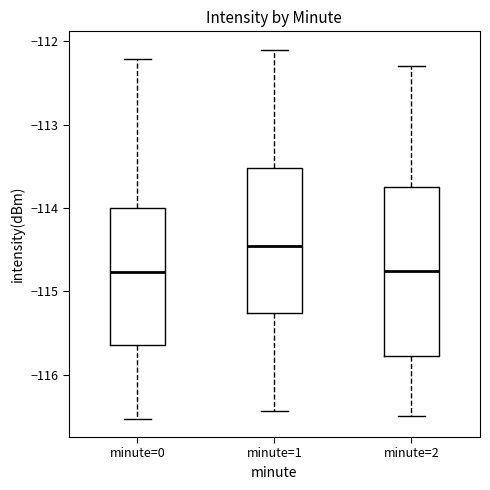

Where does the upper whisker of the box for minute=2 end on the y-axis? The values are not printed on the chart, so give them approximately, as read against the axis.

-112.3